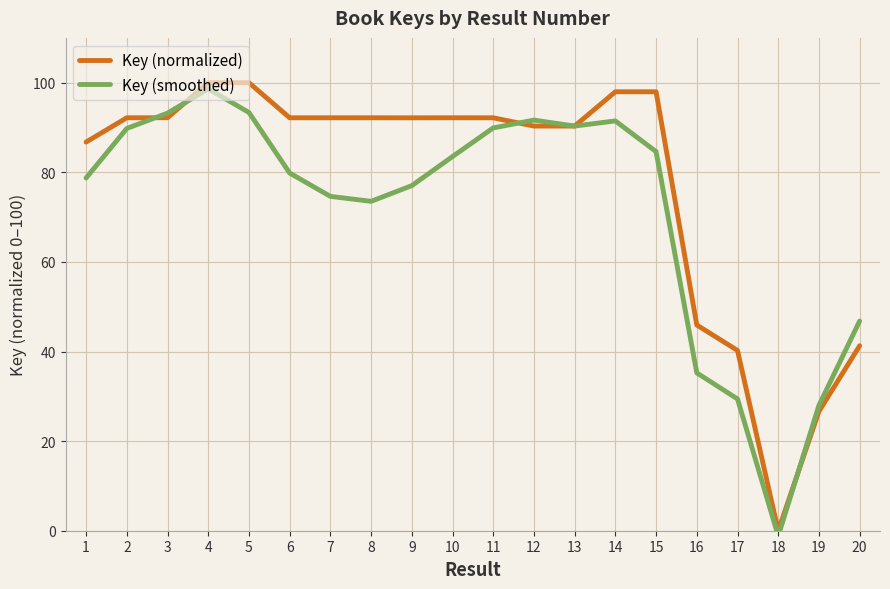

True or false: Key (smoothed) has a value of 77.0 at 9.

True